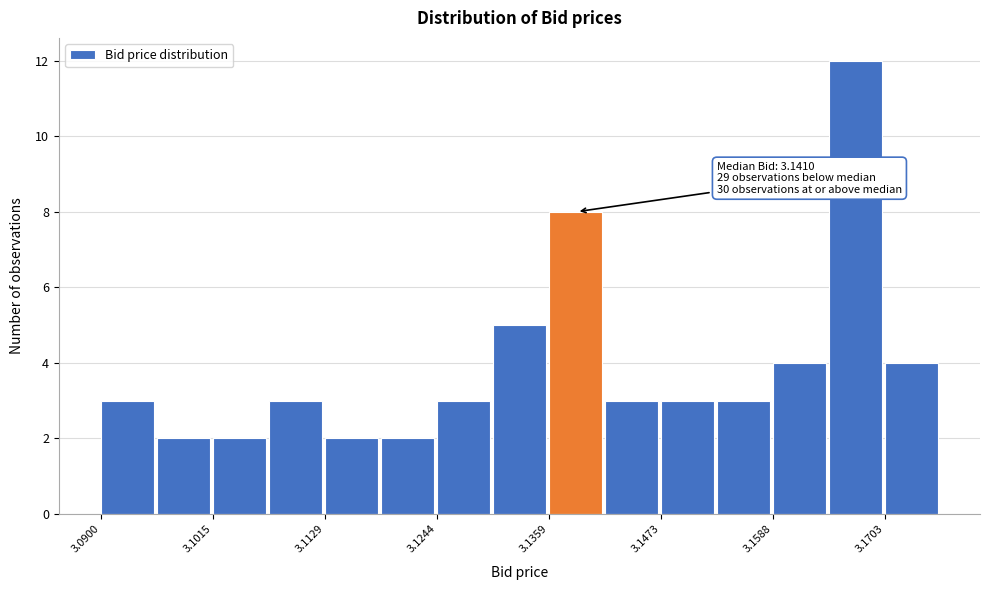

Read against the x-axis, roughly where is the centre of the tallest bar?

3.168